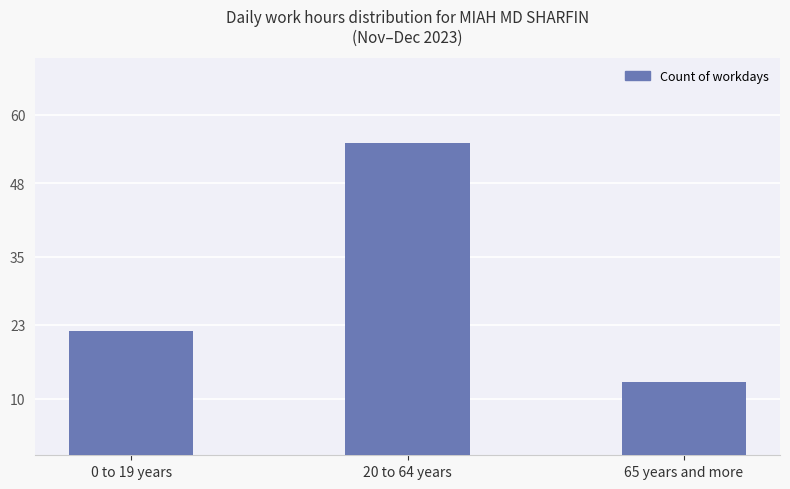

How many data points are less than 22?

1